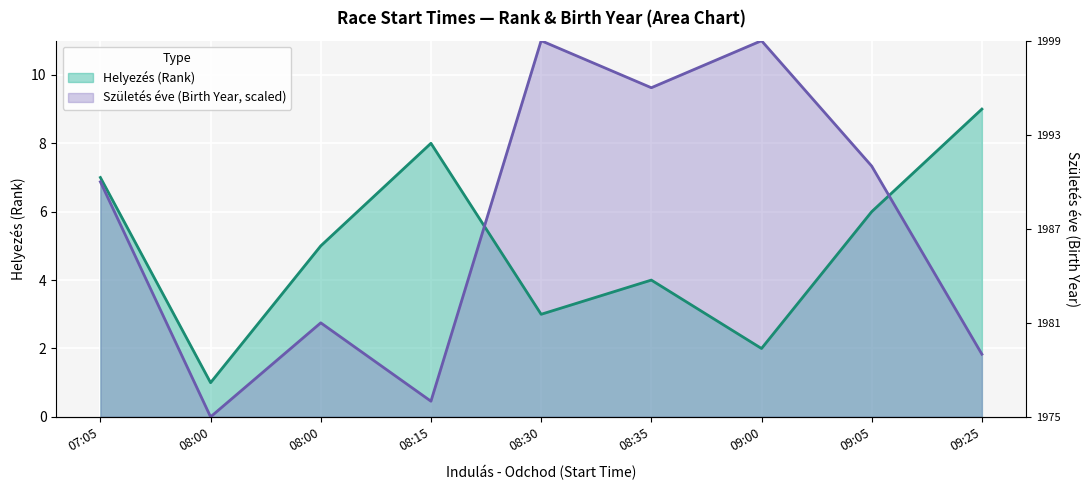

How many interior local peaks does the Helyezés (Rank) series have?

2